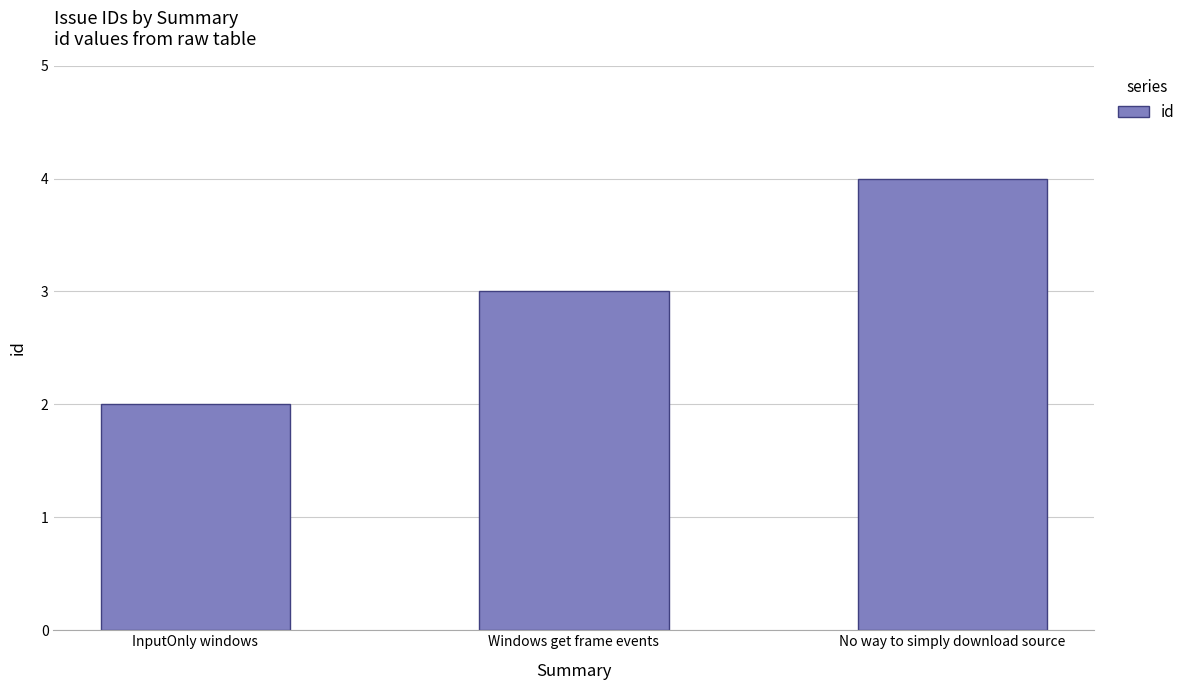

What is the difference between the maximum and minimum values?

2